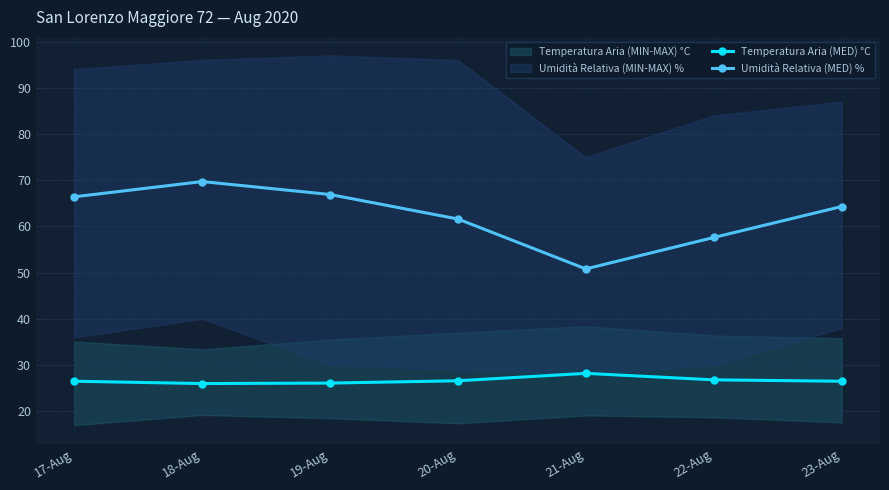

True or false: Temperatura Aria (MED) °C and Umidità Relativa (MED) % cross at least once.

False